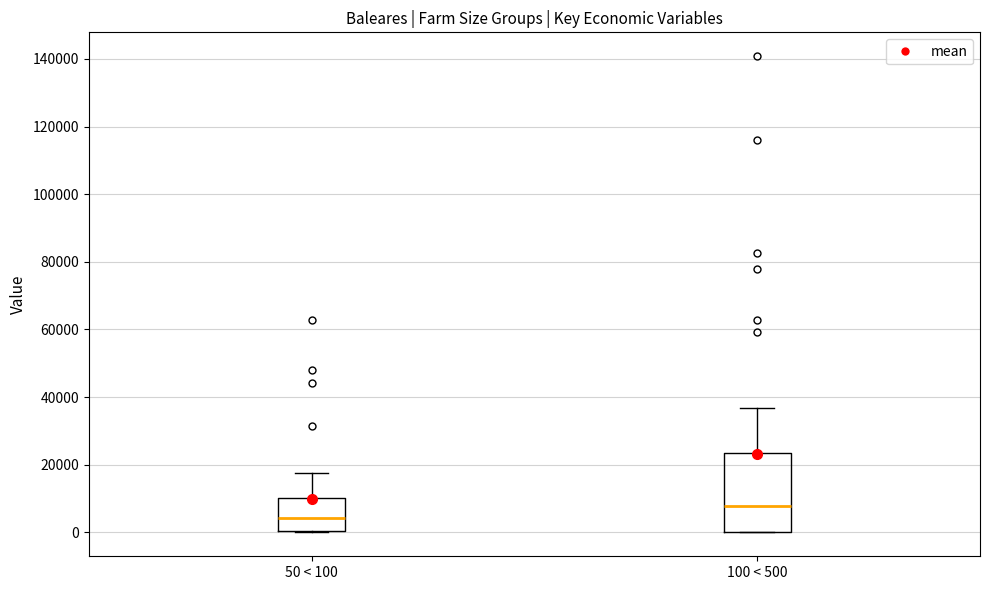

Where is the upper edge of the box for 50 < 100 on the y-axis? The values are not printed on the chart, so give them approximately, as read against the axis.

10000